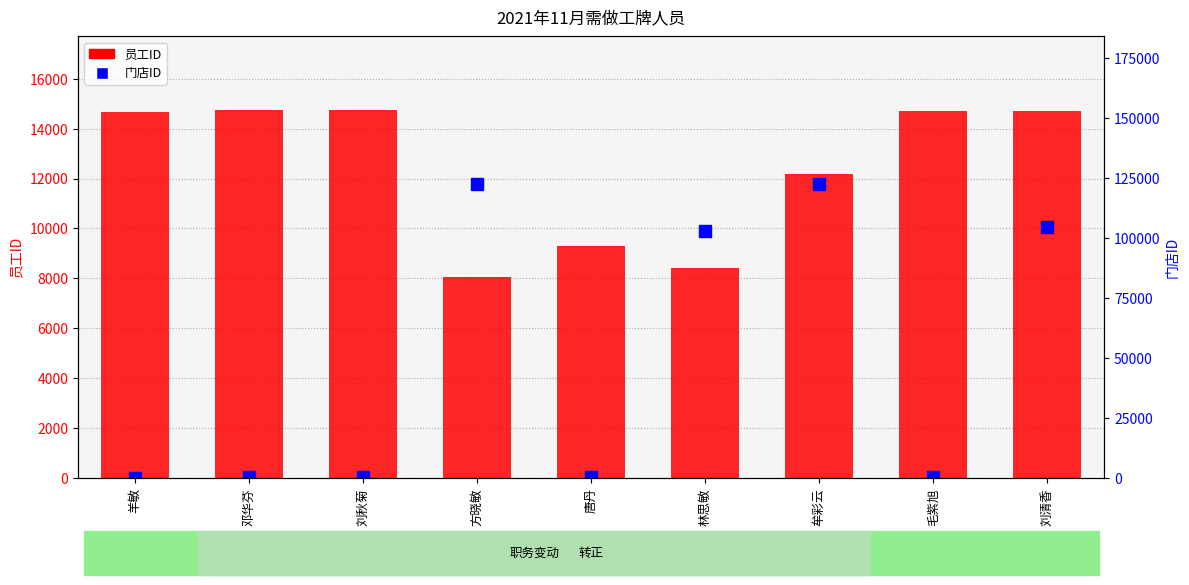

What is the total value across all series at 毛紫旭?

15275